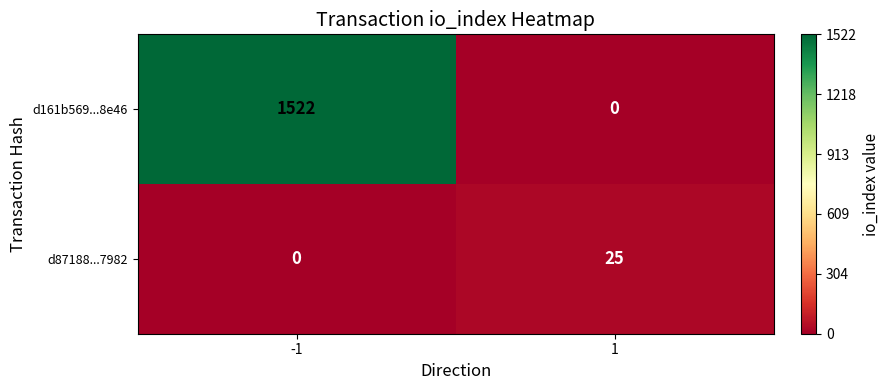

Rank the series at -1 from lowest to highest value.

d87188...7982, d161b569...8e46